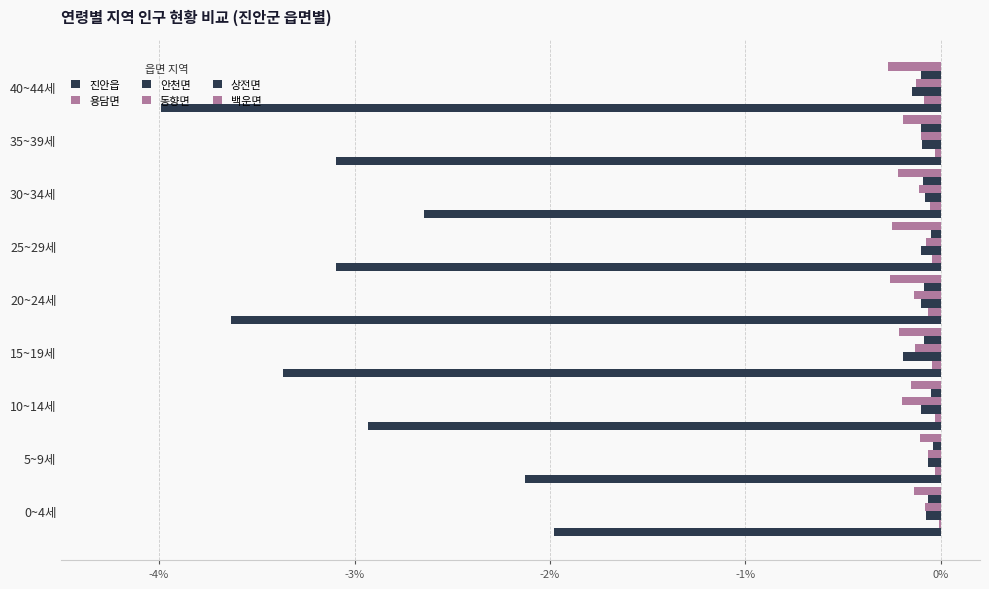

Count the number of data series in this chart.

6